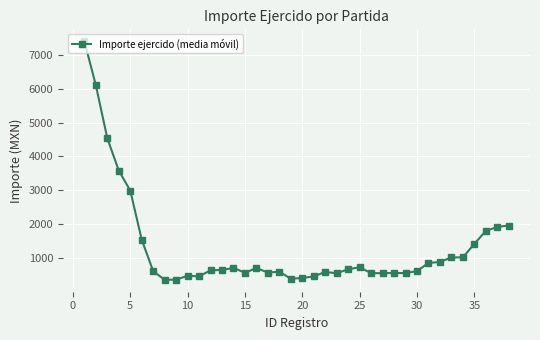

What is the sum of all values?

50353.2